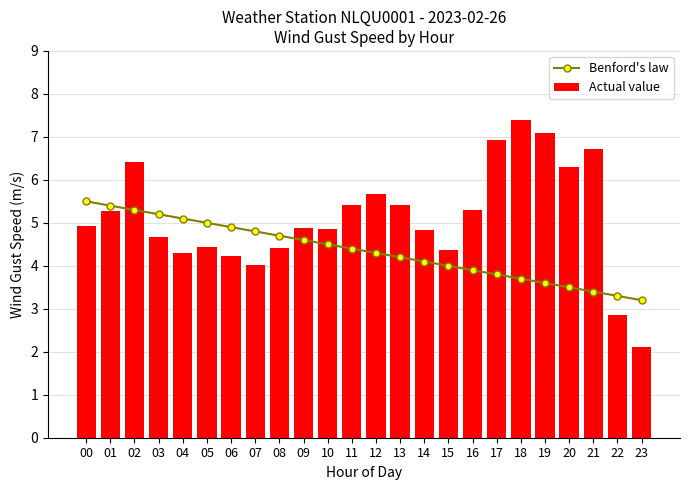

What is the spread (max minus min) of values at 03?

0.5